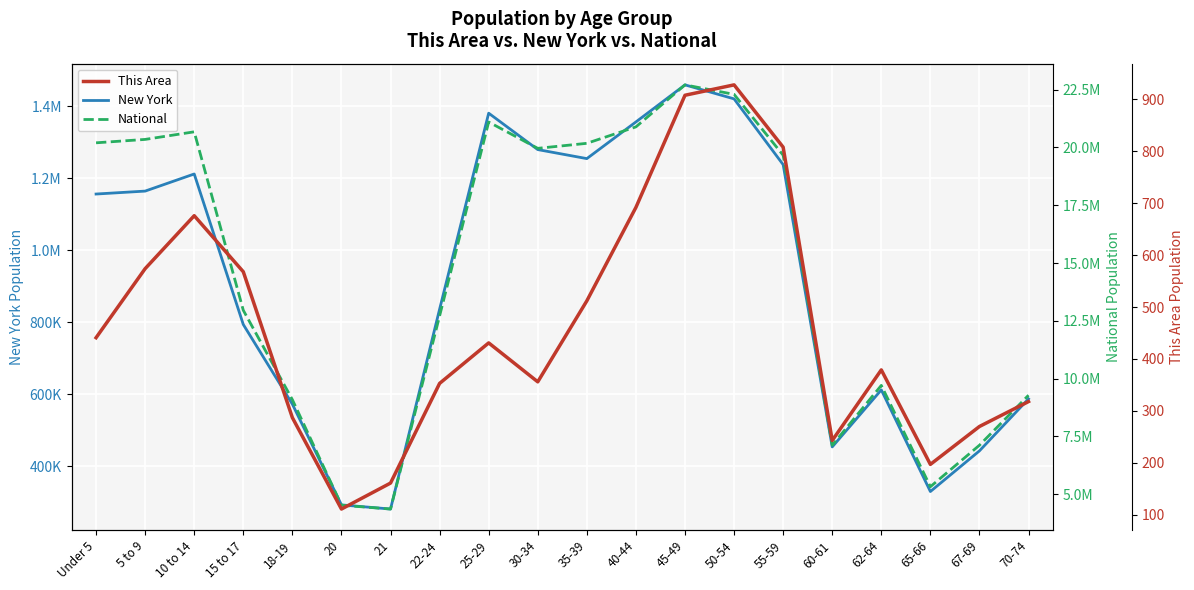

In National, how many points are higher than both neighbors (excluding endpoints)?

4